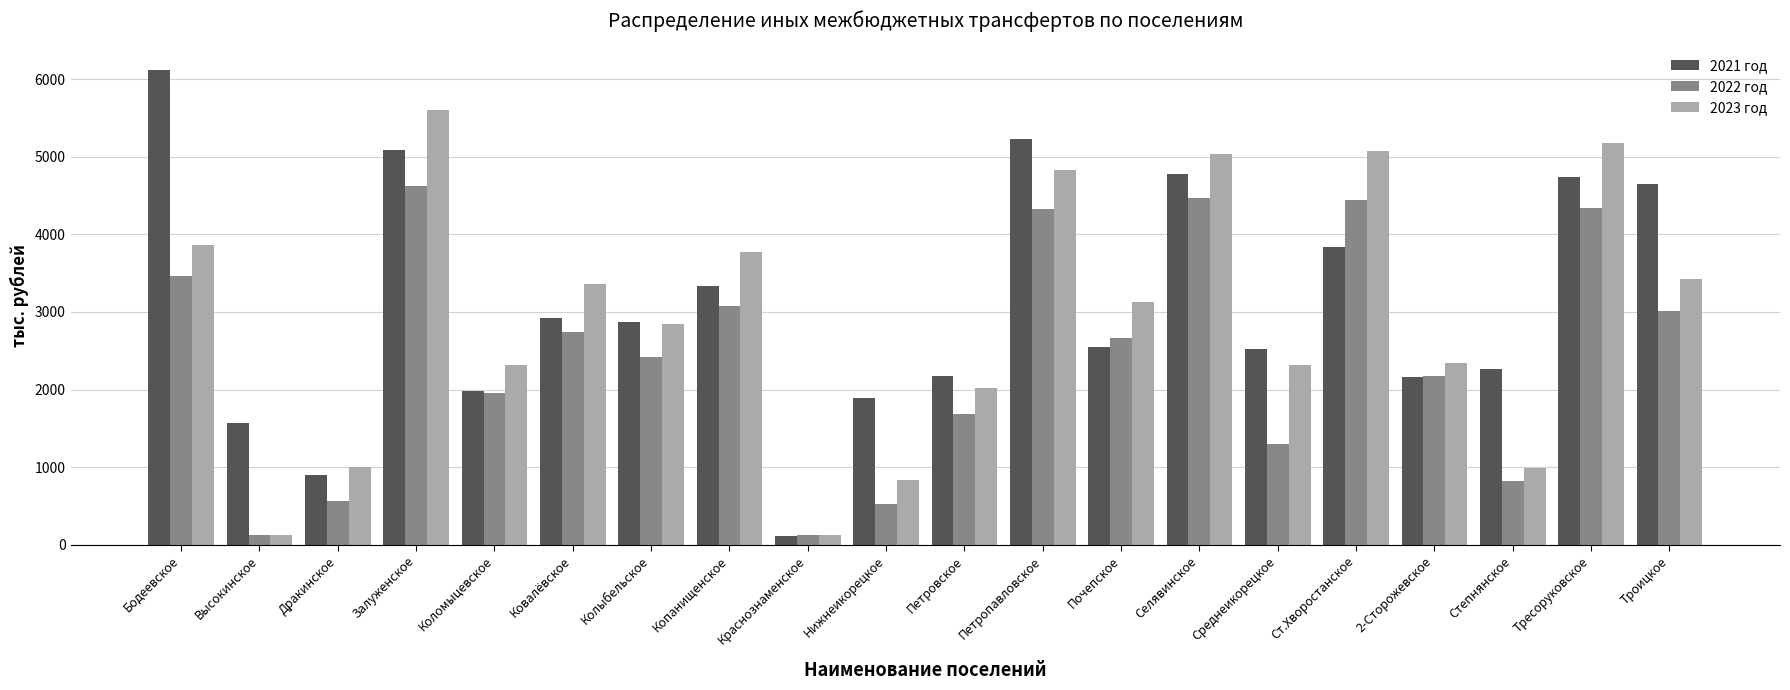

What is the label of the 13th bar from the left?

Почепское